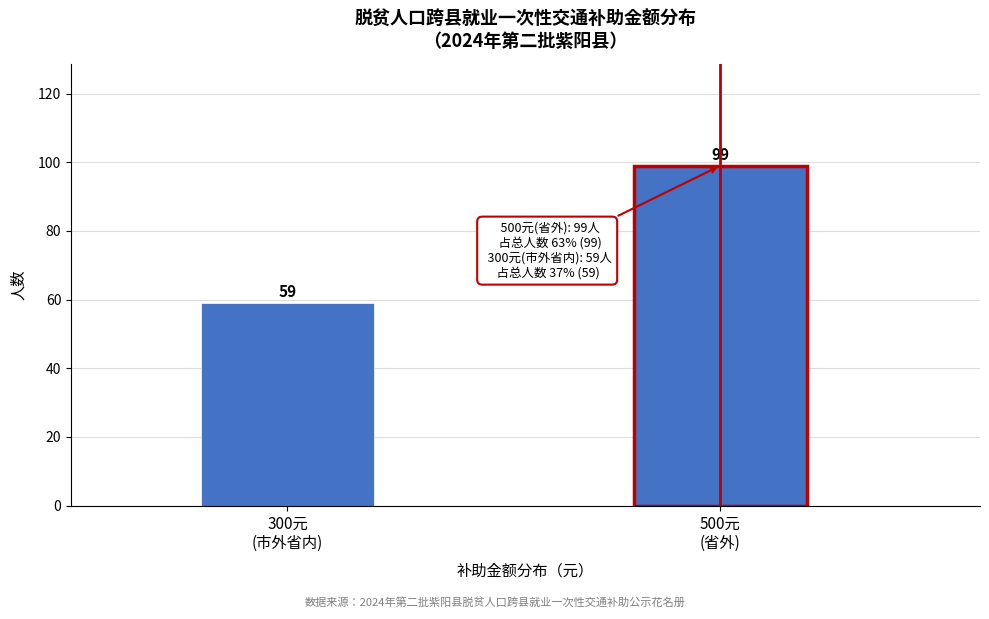

What is the value of the 1st bar from the left?

59